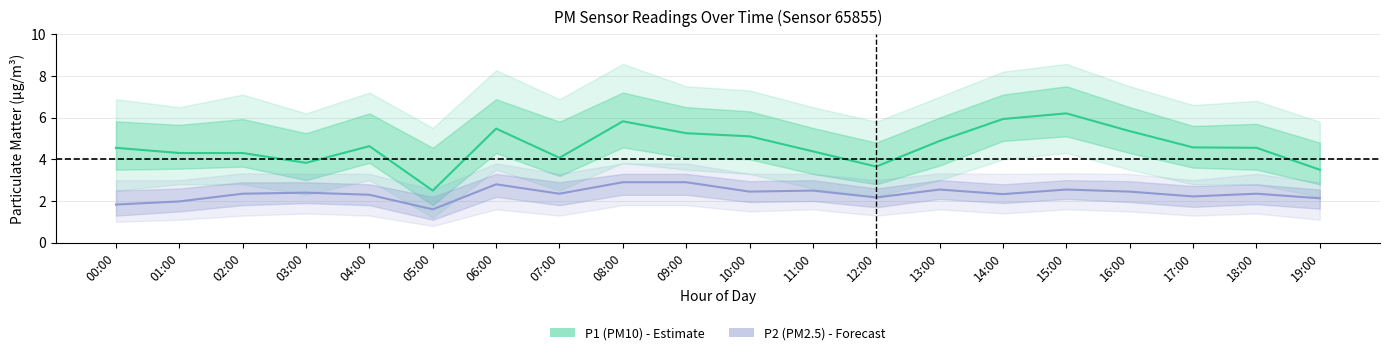

Is it true that P1 (PM10) equals 2.5 at 05:00?

True